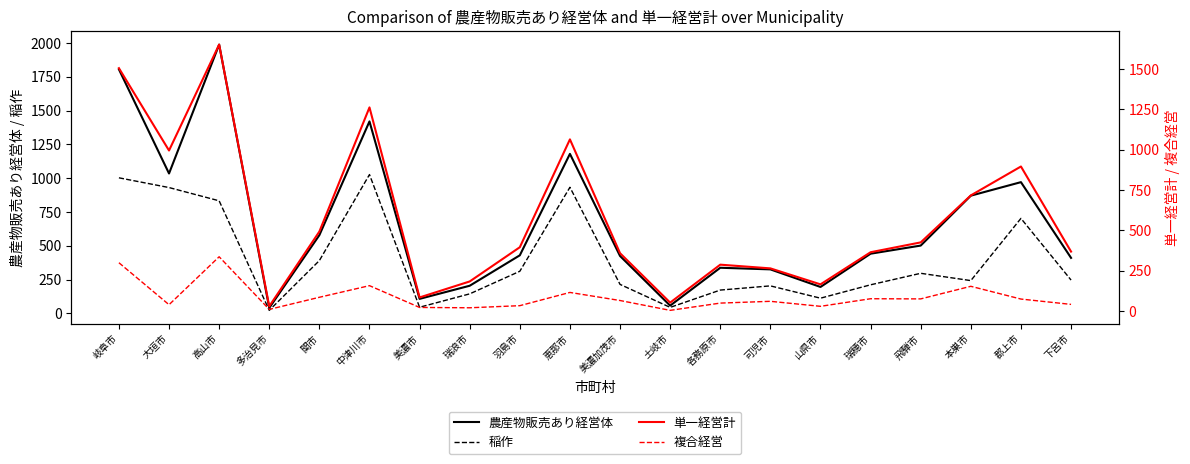

What is the total value across all series at 可児市?

856